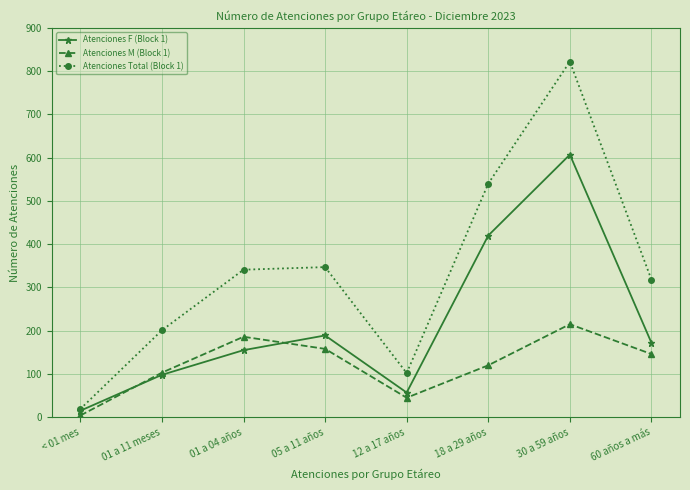

How many distinct data groups are displayed?

3